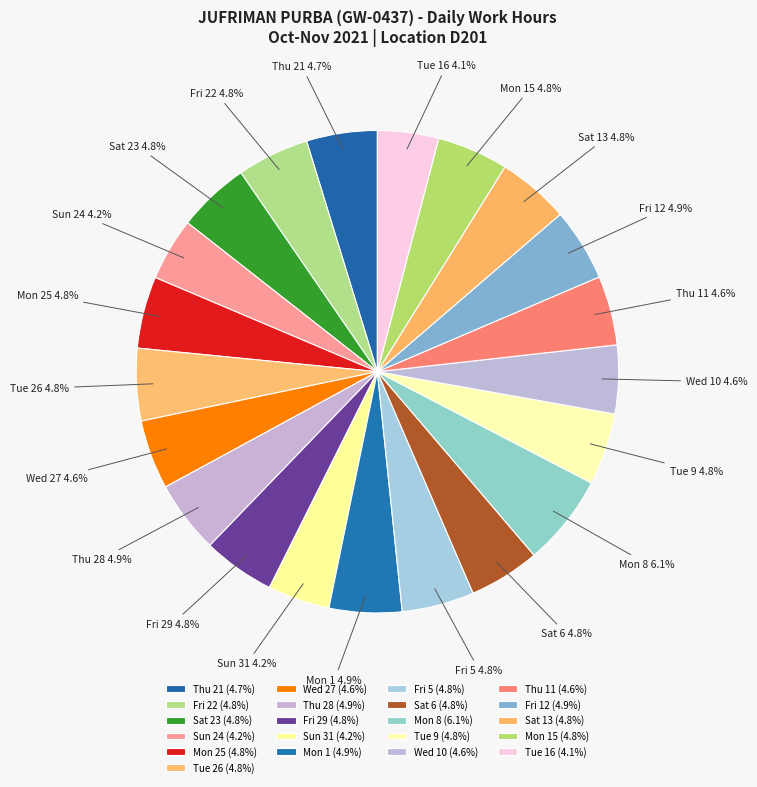

The Sat 6 slice represents 18% of the pie. True or false?

False